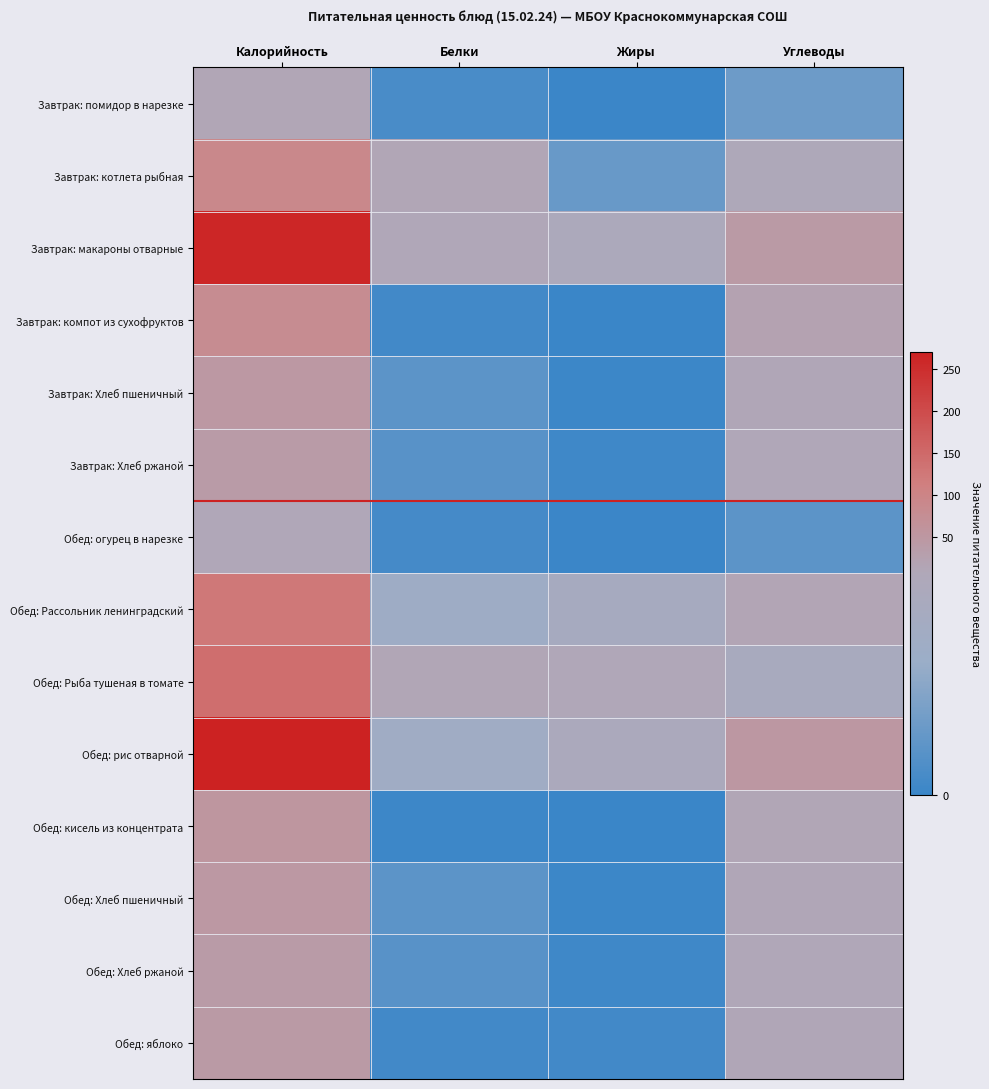

Which category has the lowest value across all series?

Жиры